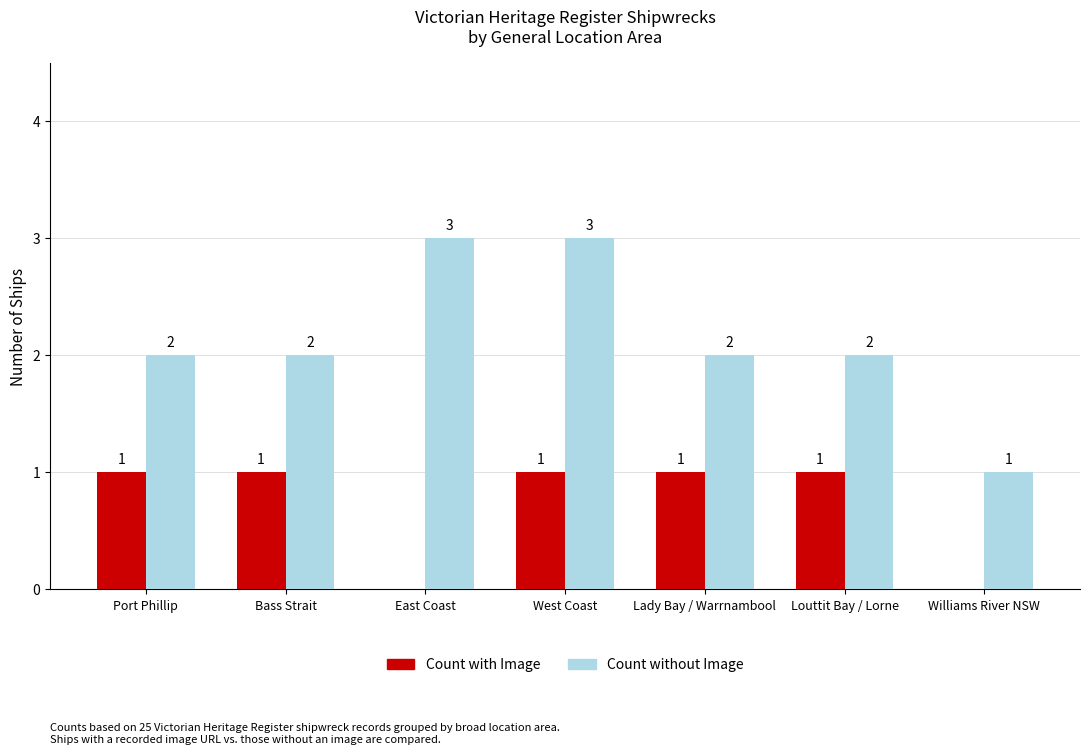

How many Count with Image values are between 0 and 1?

7